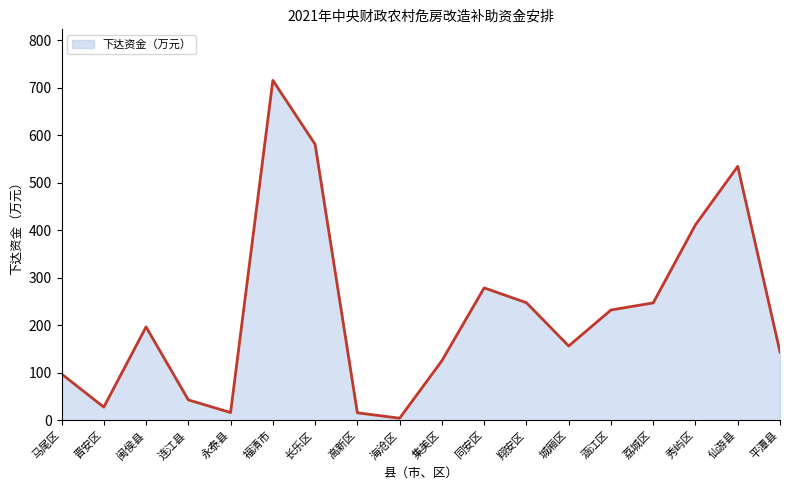

What is the smallest value displayed?

4.6